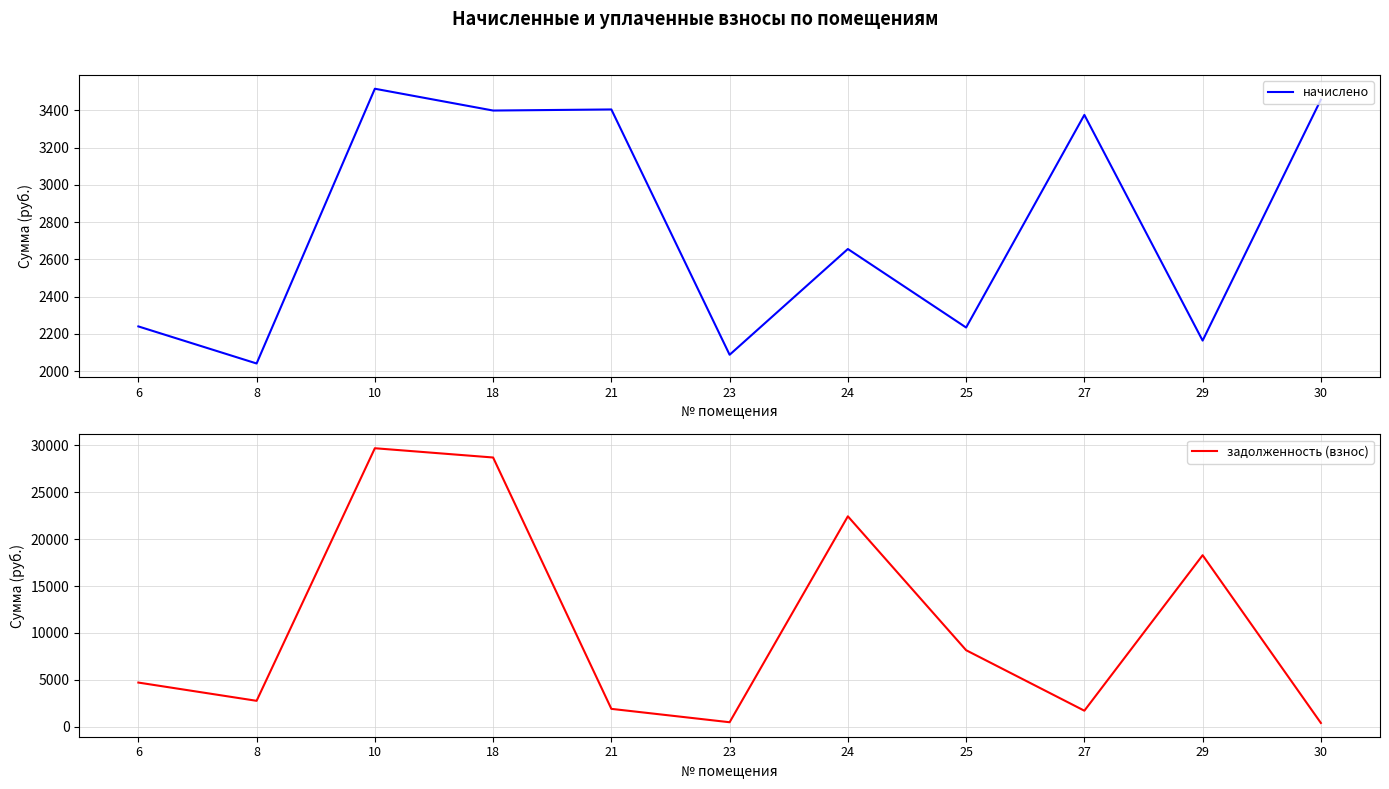

What is the difference between the maximum and minimum values in the начислено series?

1474.2